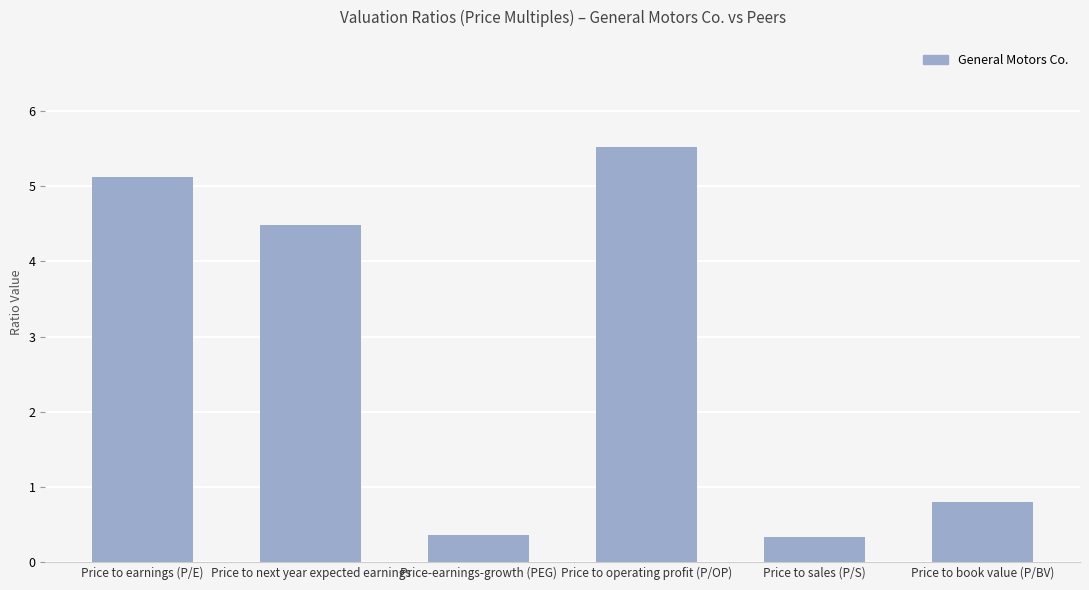

Does the chart contain any negative values?

No